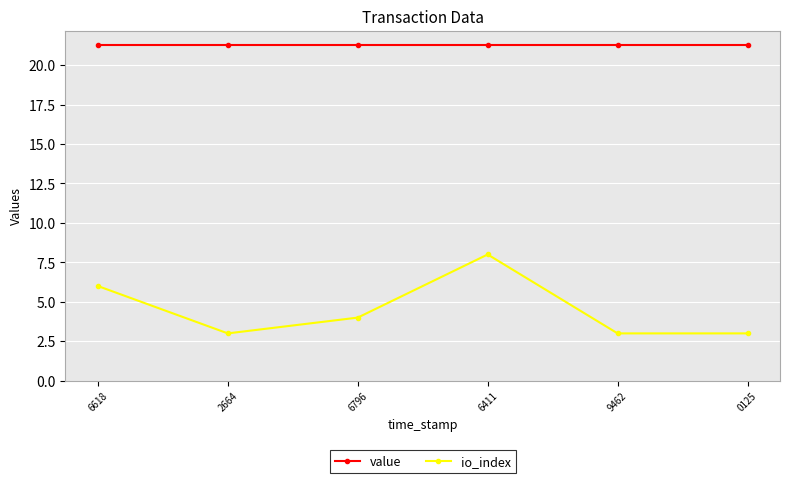

True or false: io_index and value intersect in this chart.

False